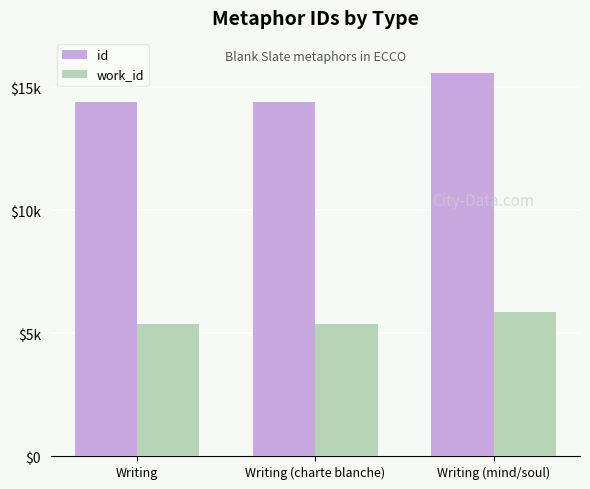

Reading left to right, what are all the values shown in this chart?

id: Writing=14374	Writing (charte blanche)=14375	Writing (mind/soul)=15579
work_id: Writing=5365	Writing (charte blanche)=5365	Writing (mind/soul)=5849